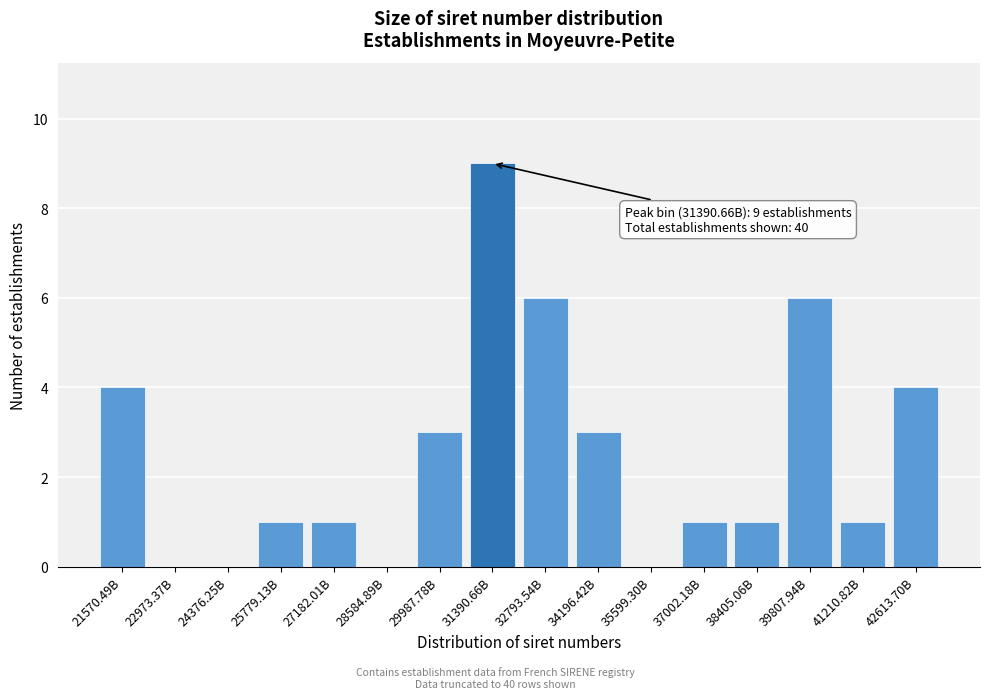

Reading left to right, list all the values displayed in this chart.

21570.49B=4	22973.37B=0	24376.25B=0	25779.13B=1	27182.01B=1	28584.89B=0	29987.78B=3	31390.66B=9	32793.54B=6	34196.42B=3	35599.30B=0	37002.18B=1	38405.06B=1	39807.94B=6	41210.82B=1	42613.70B=4